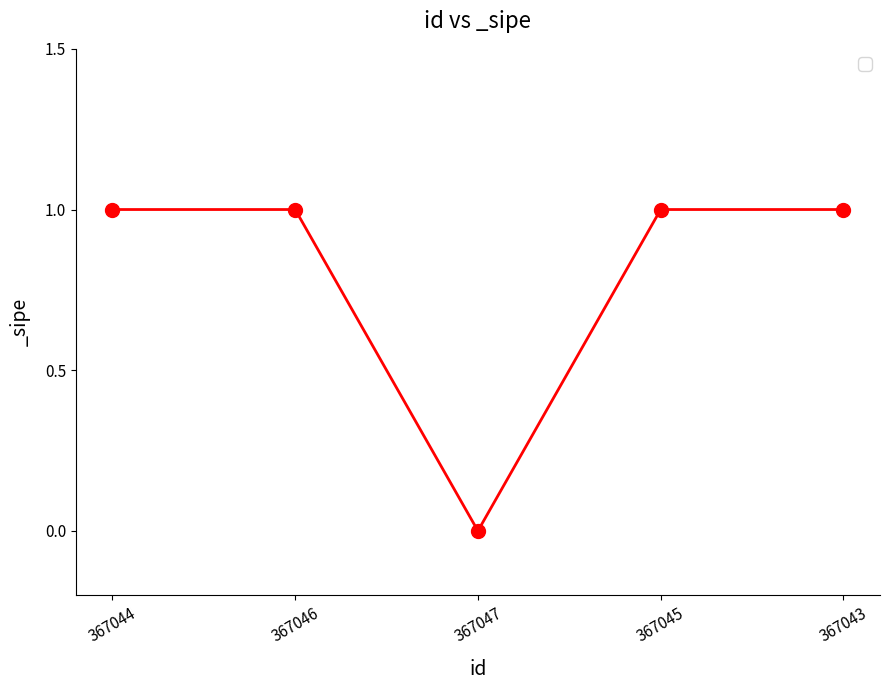

Reading left to right, extract all data points from this chart.

367044=1	367046=1	367047=0	367045=1	367043=1